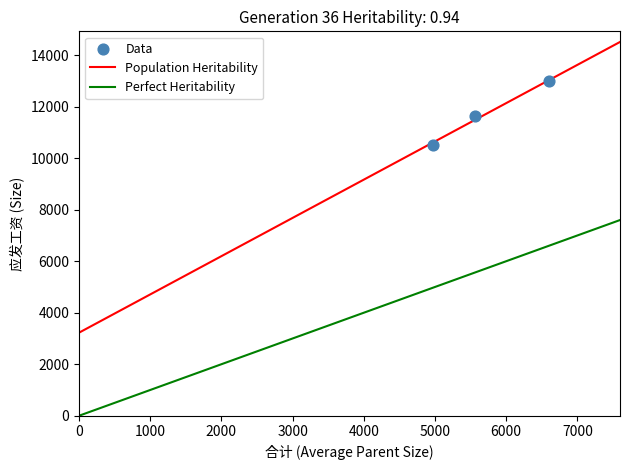

What is the range of X values (max minus min)?

1638